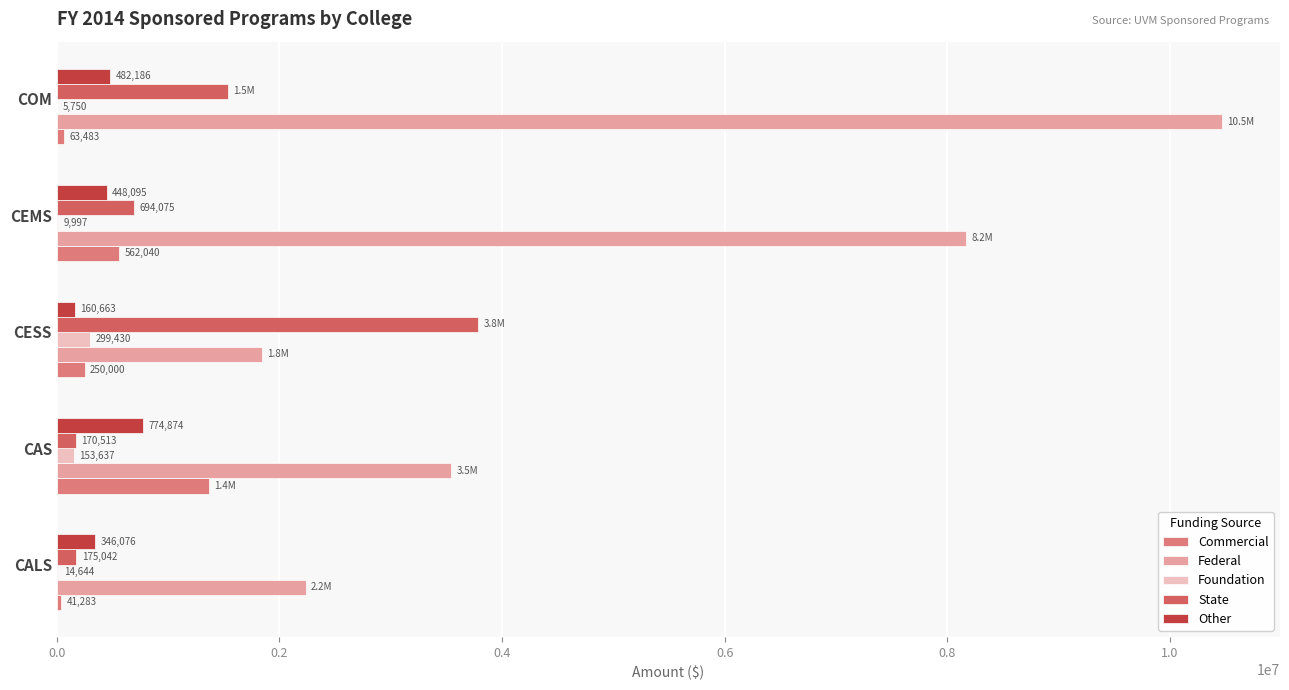

Where is Foundation nearest to the value 152590?

CAS